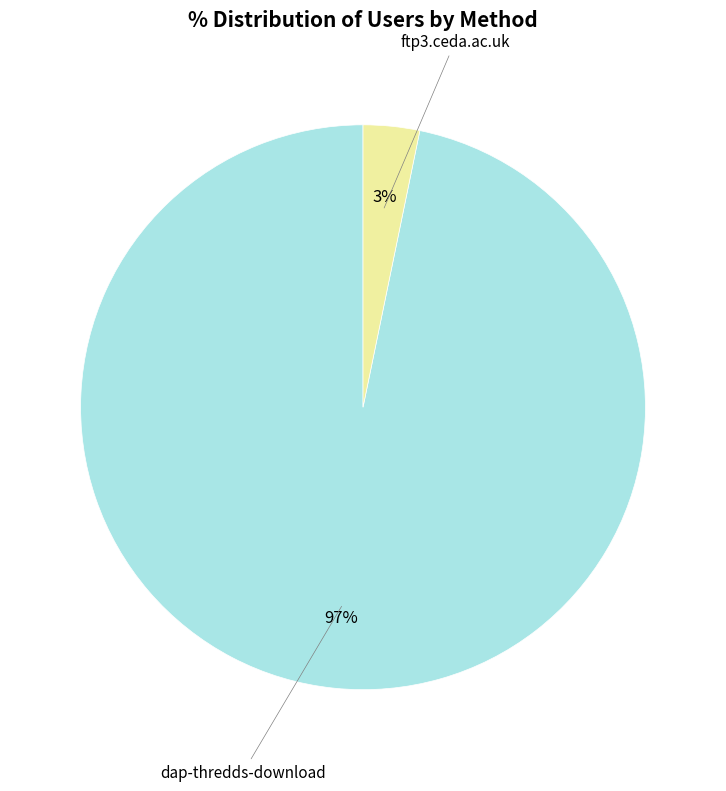

Which slice is the largest?

dap-thredds-download